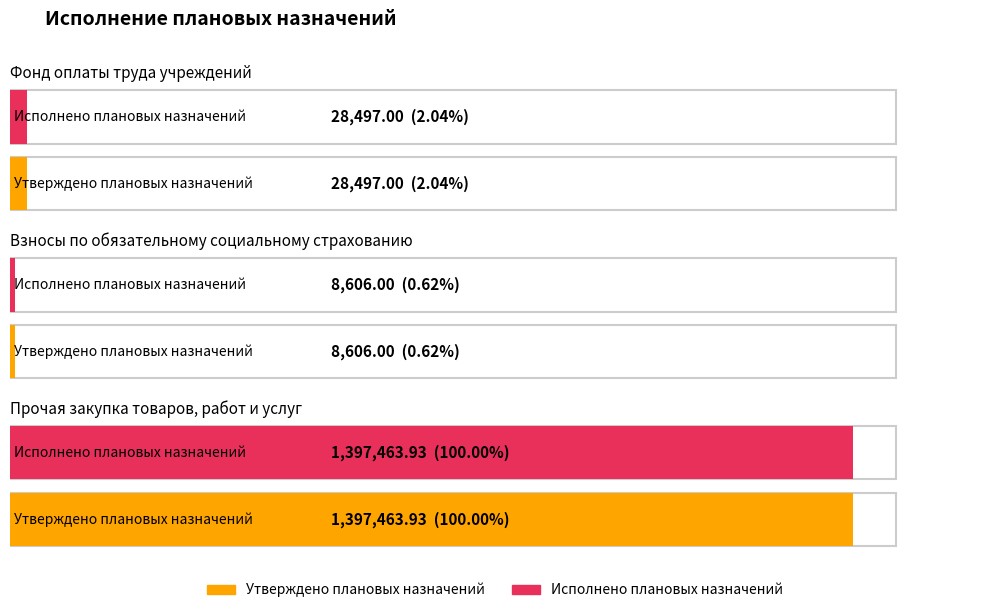

What is the difference between the second highest and minimum values in the Исполнено плановых назначений series?

19891.0